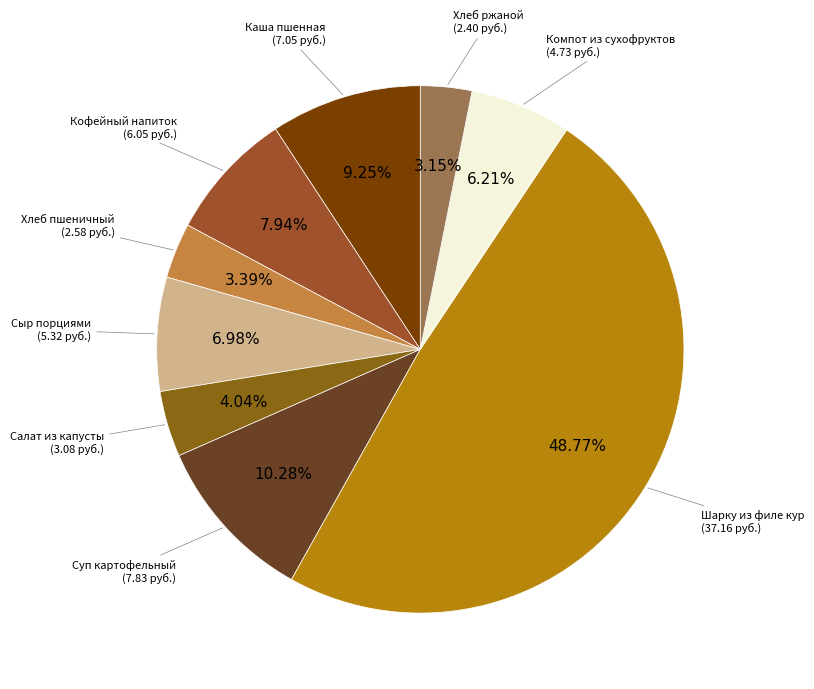

To the nearest percent, what is the average slice percentage?

11%